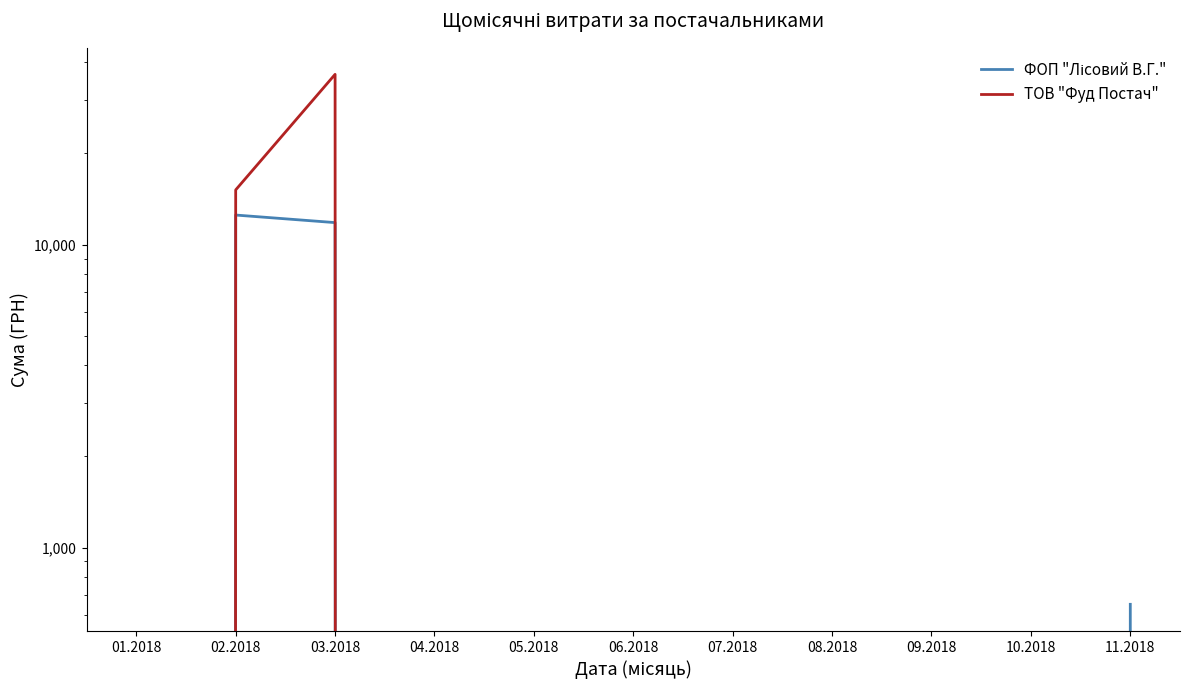

How many positive values does the ФОП "Лісовий В.Г." series have?

3